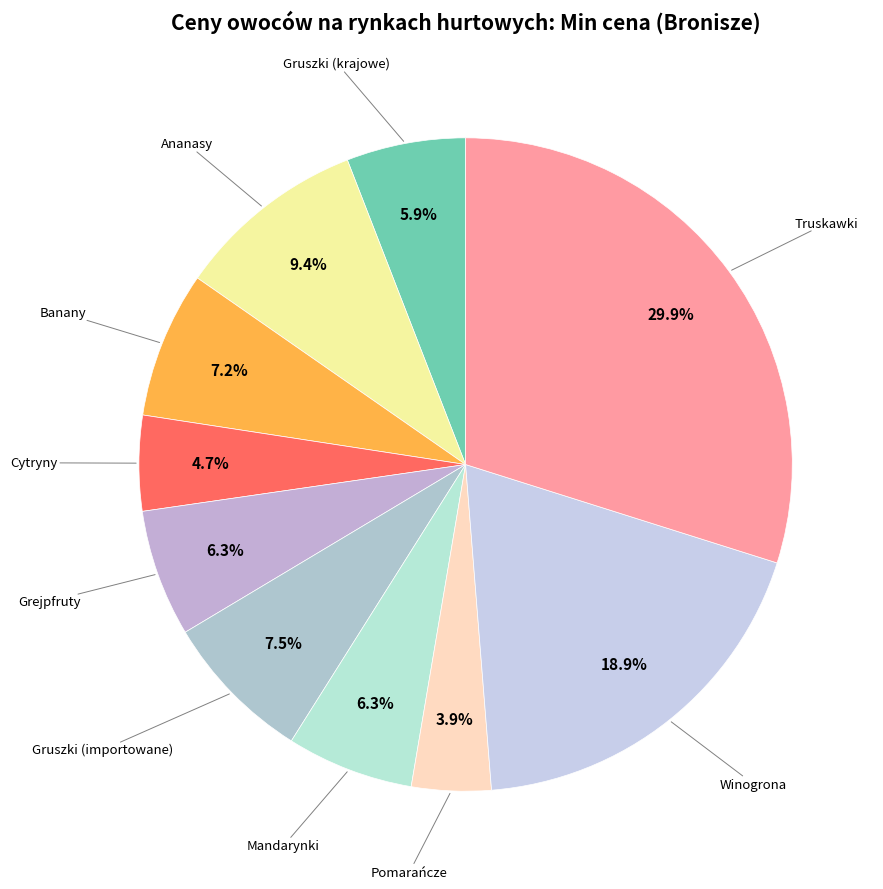

How many slices are in this pie chart?

10